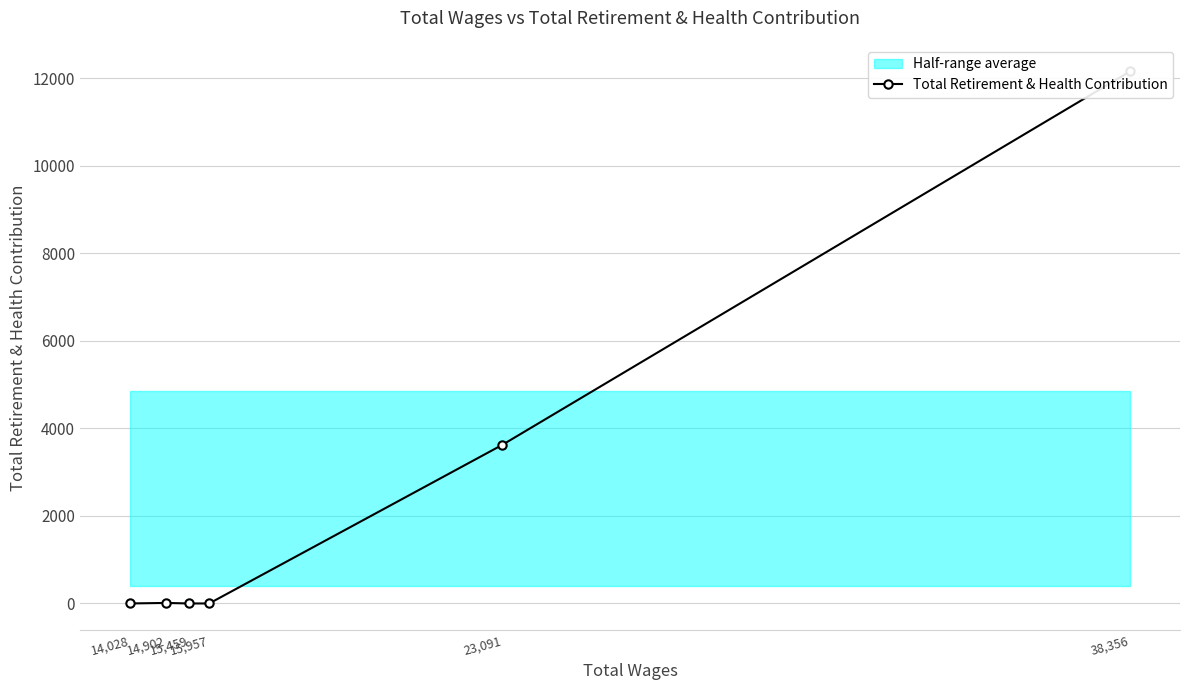

How many distinct data groups are displayed?

1